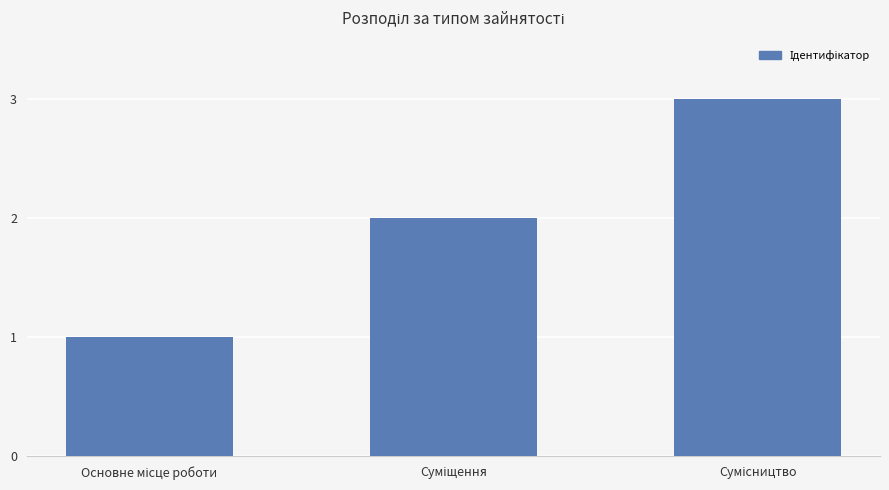

What is the maximum value shown in the chart?

3